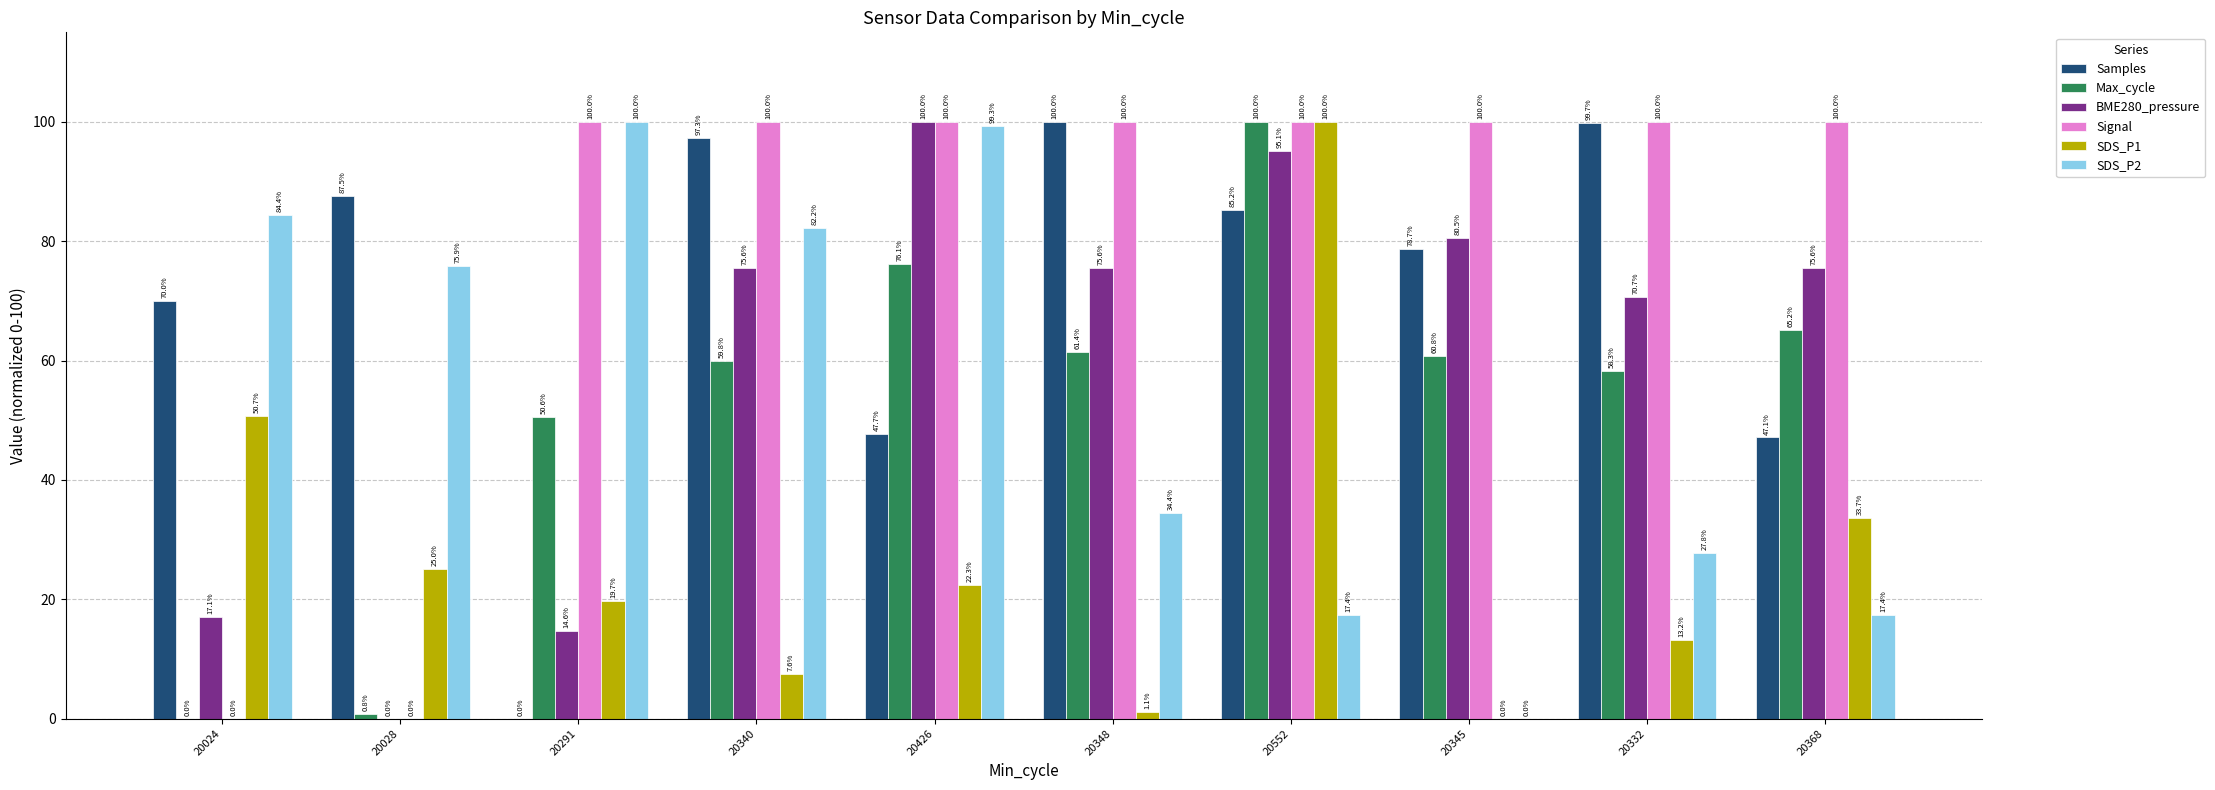

At which label does SDS_P2 first exceed 75?

20024